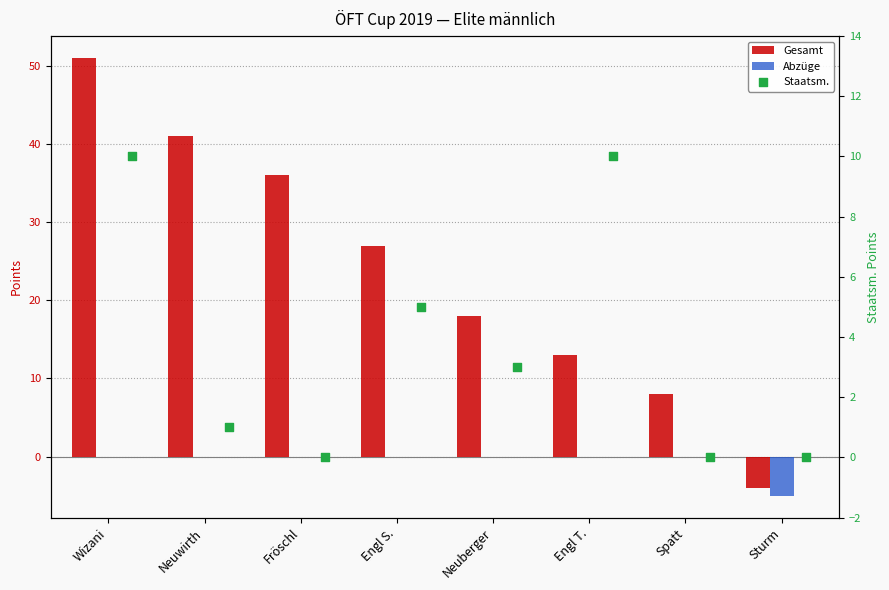

Which series has the largest total across all categories?

Gesamt